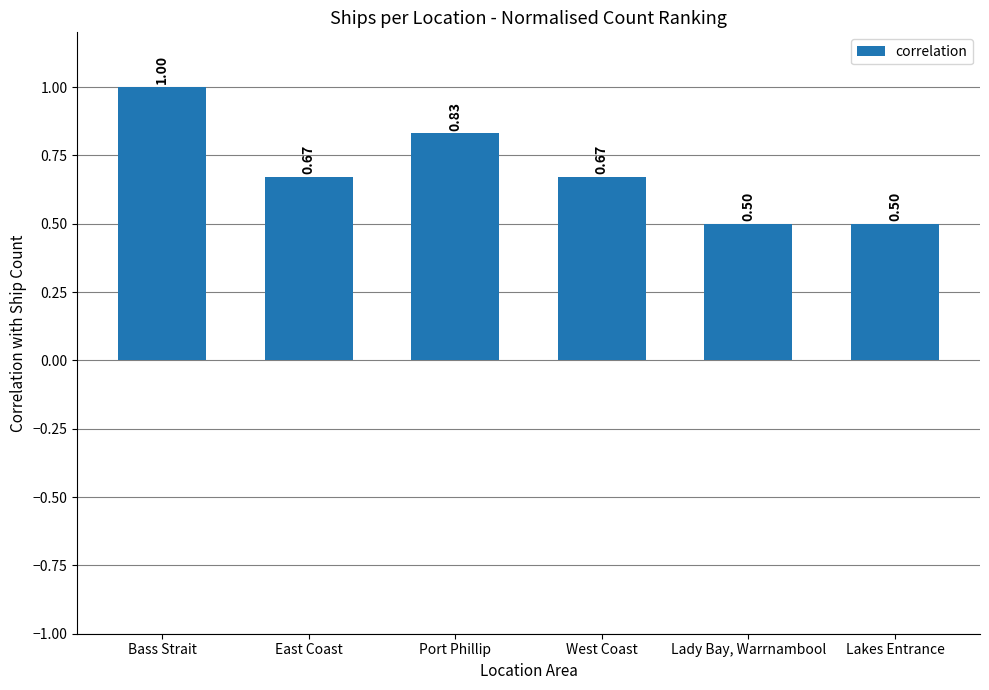

What is the difference between the maximum and minimum values?

0.5